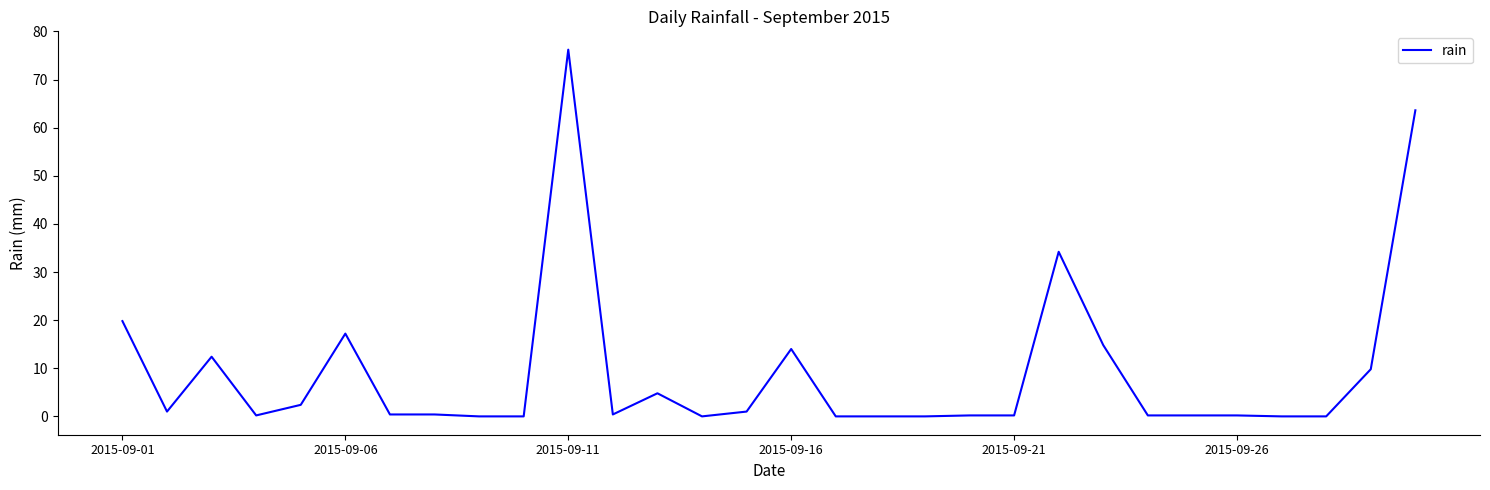

What is the difference between the maximum and minimum values?

76.2